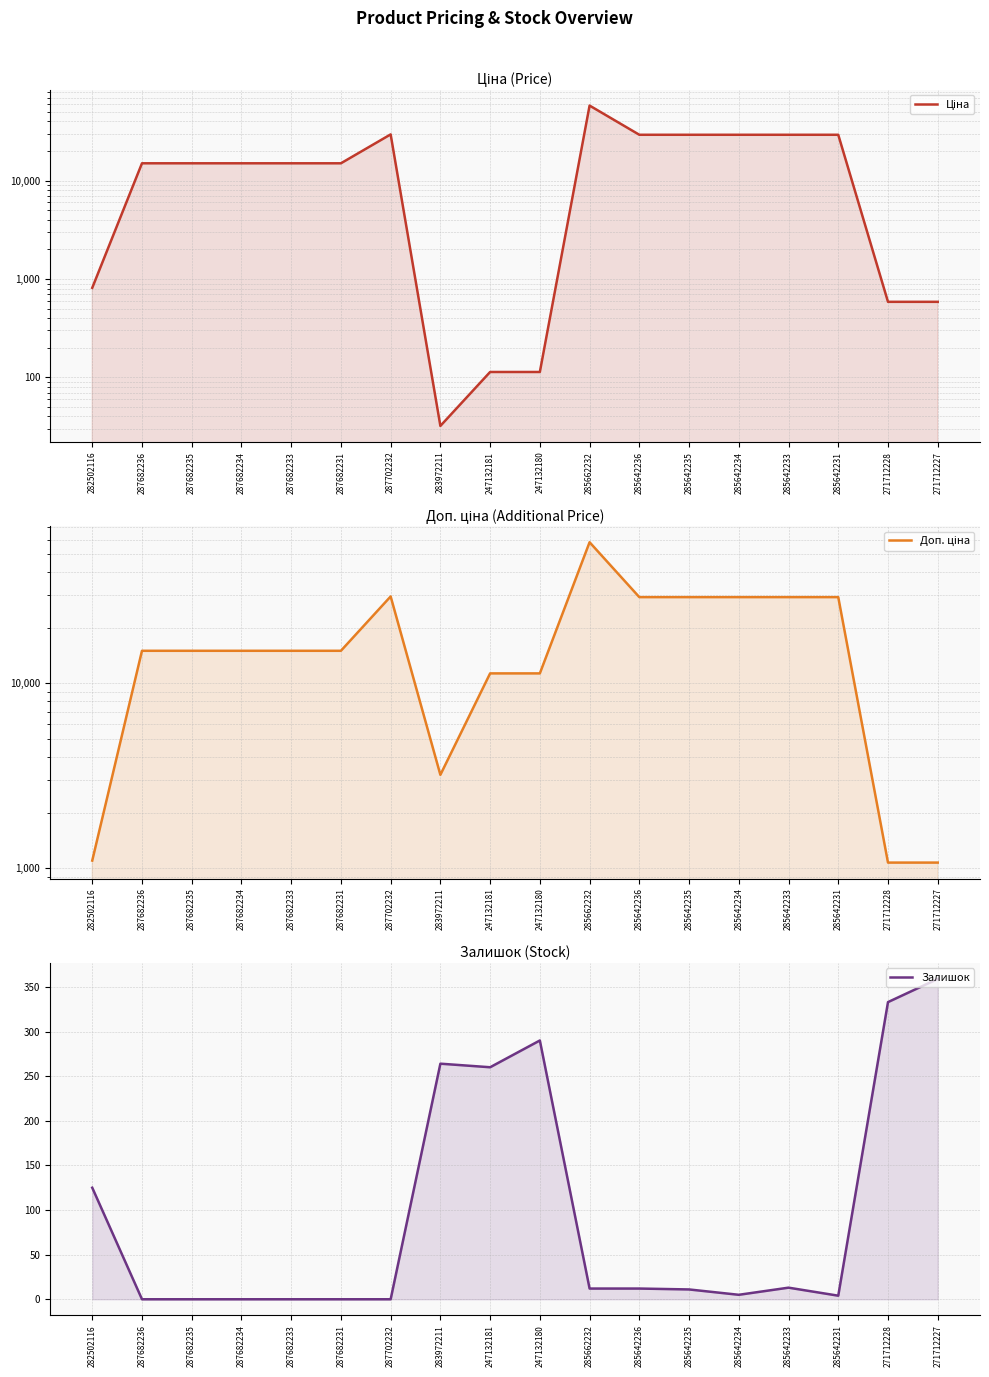

Where is the first local minimum for Ціна?

283972211